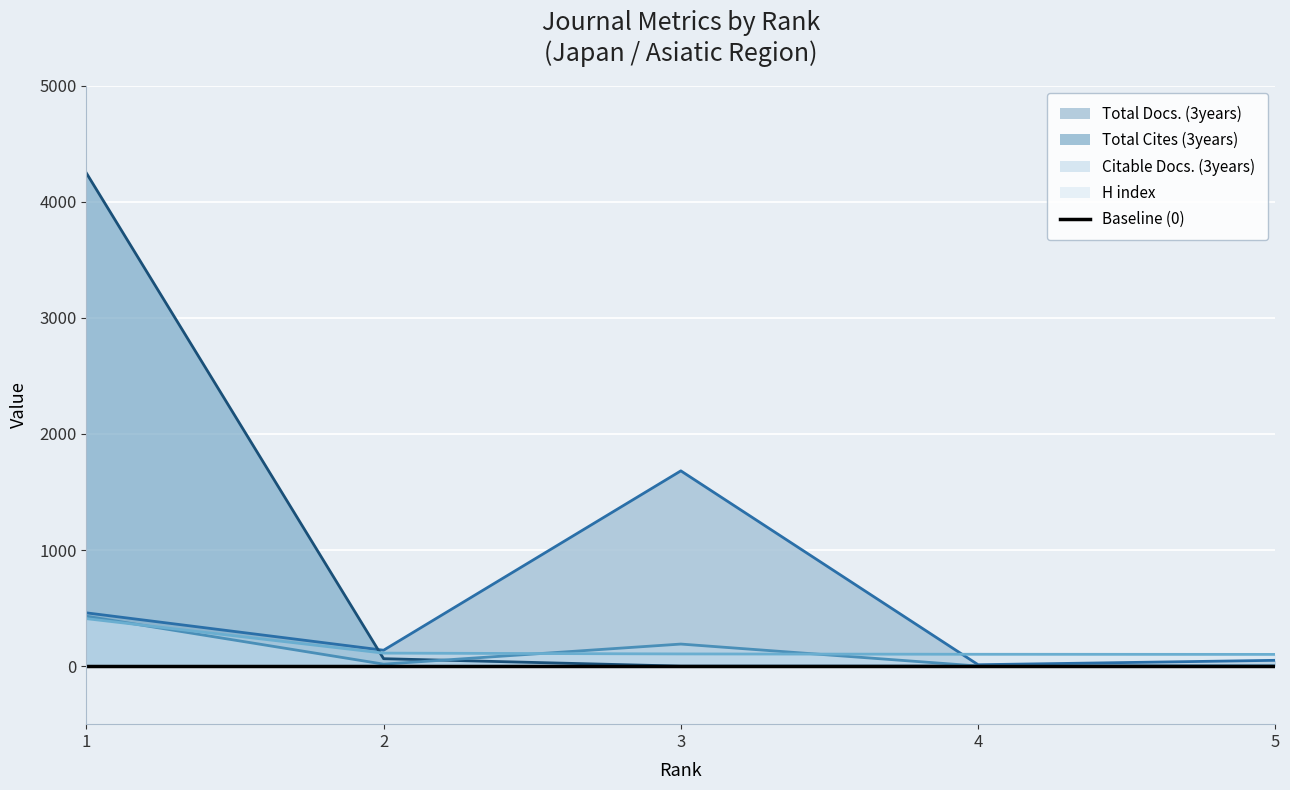

Reading left to right, transcribe all the data shown in this chart.

Total Docs. (3years): 459	137	1682	12	50
Total Cites (3years): 4248	64	0	0	0
Citable Docs. (3years): 430	17	190	1	1
H index: 409	112	105	102	101